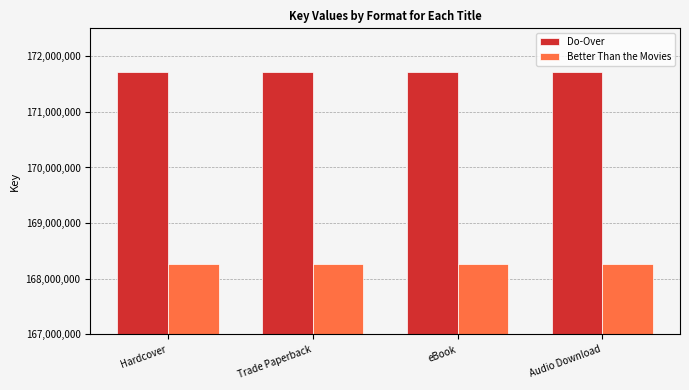

List the series in order of their peak value, highest first.

Do-Over, Better Than the Movies